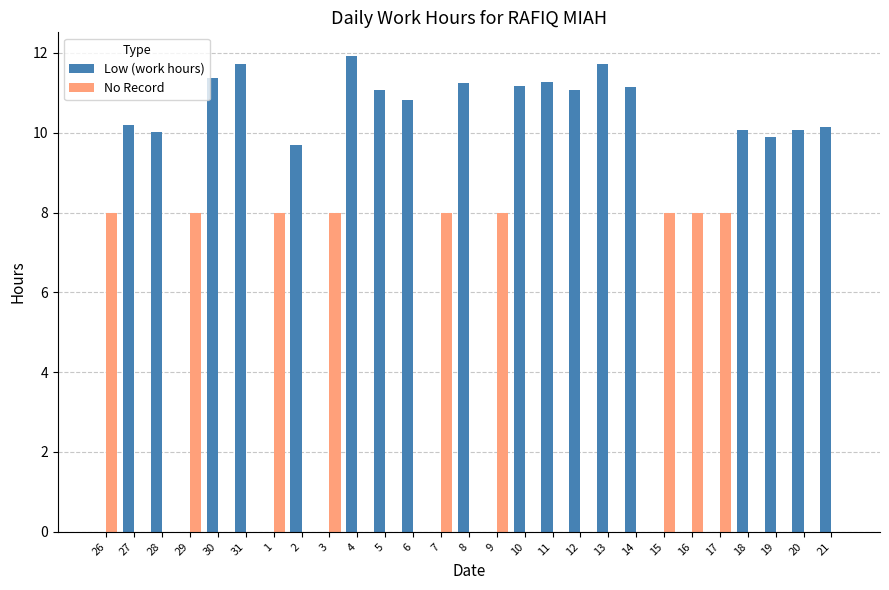

What is the sum of all No Record values?

72.0